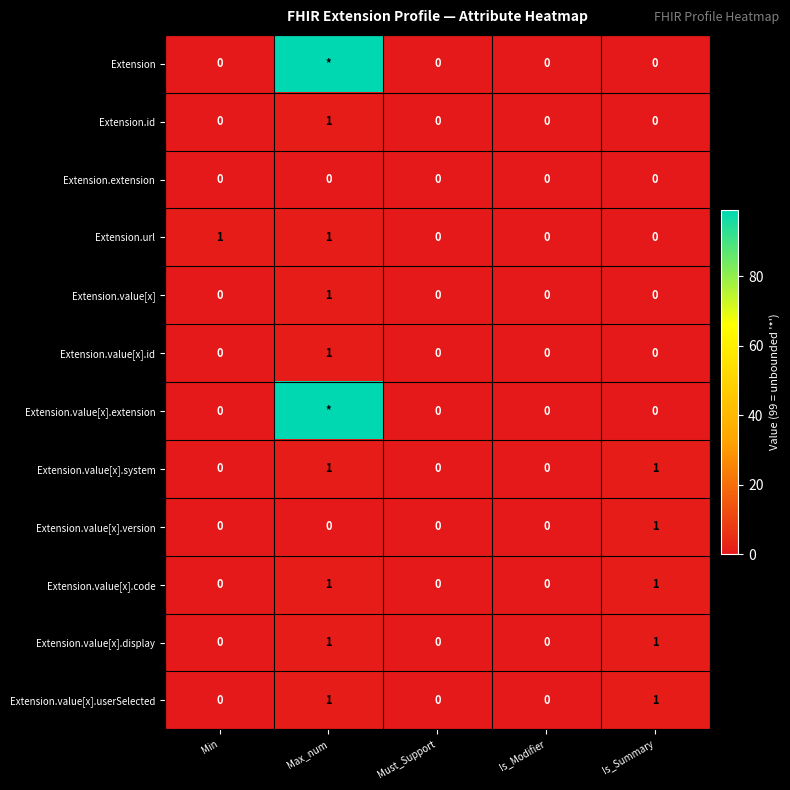

Count the number of categories in the chart.

5